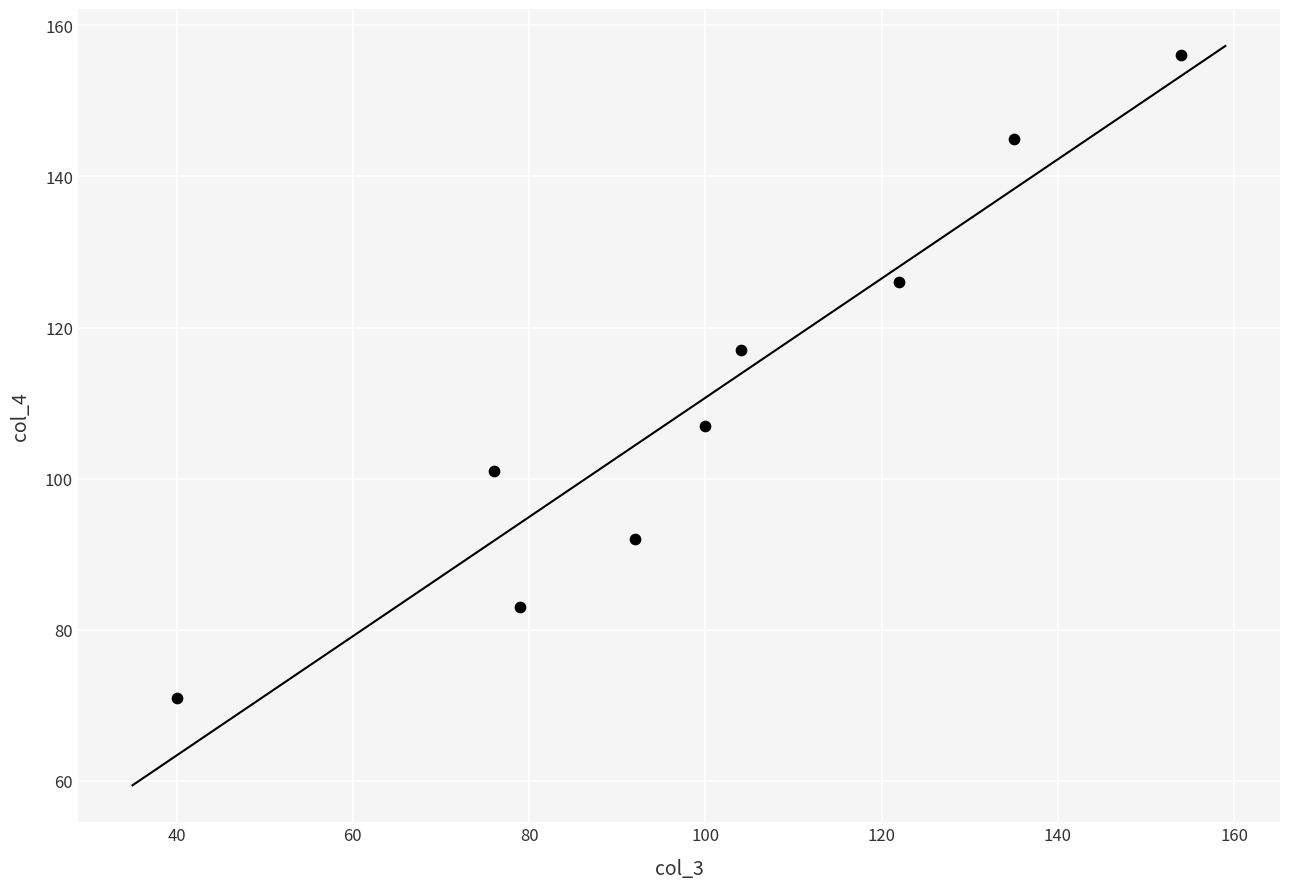

What is the average X value?

100